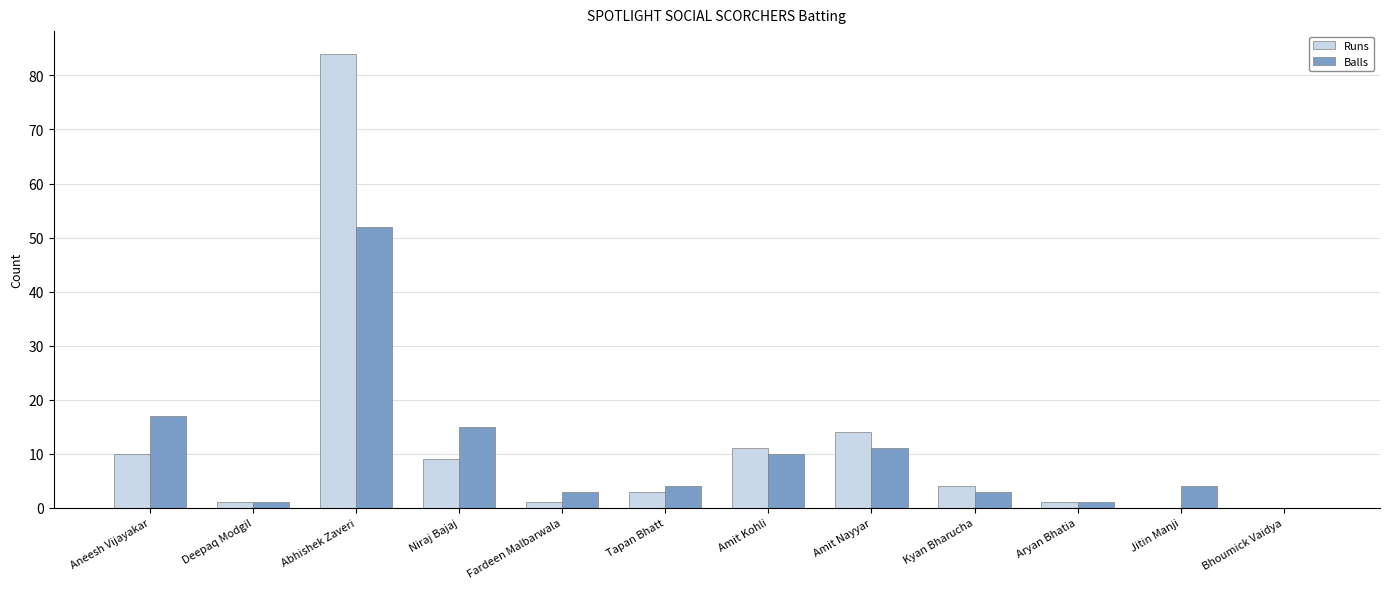

Where is Runs nearest to the value 42?

Amit Nayyar